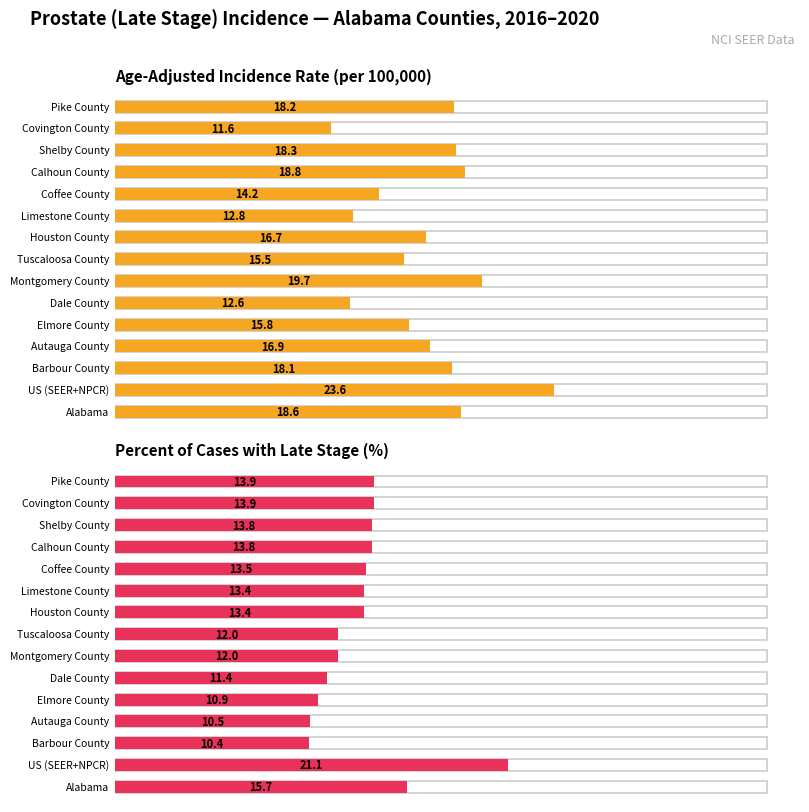

True or false: Age-Adjusted Incidence Rate has a value of 14.2 at Coffee County.

True